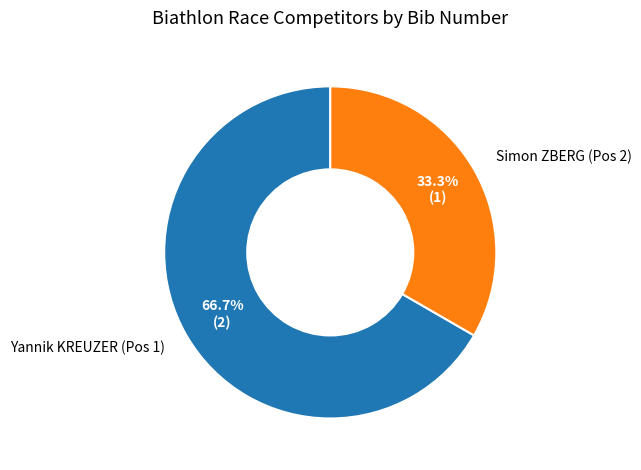

Which has a higher value, Simon ZBERG (Pos 2) or Yannik KREUZER (Pos 1)?

Yannik KREUZER (Pos 1)